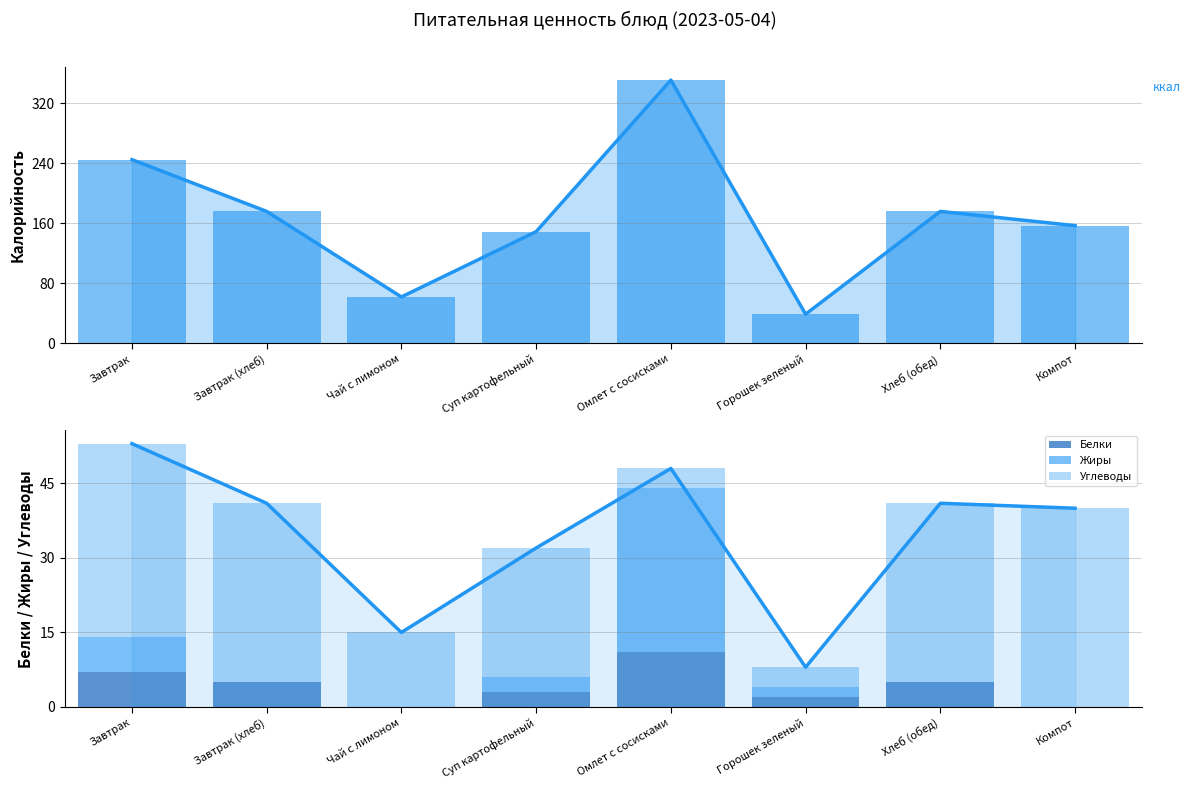

What is the value of the Калорийность bar at the 4th from the left?

149